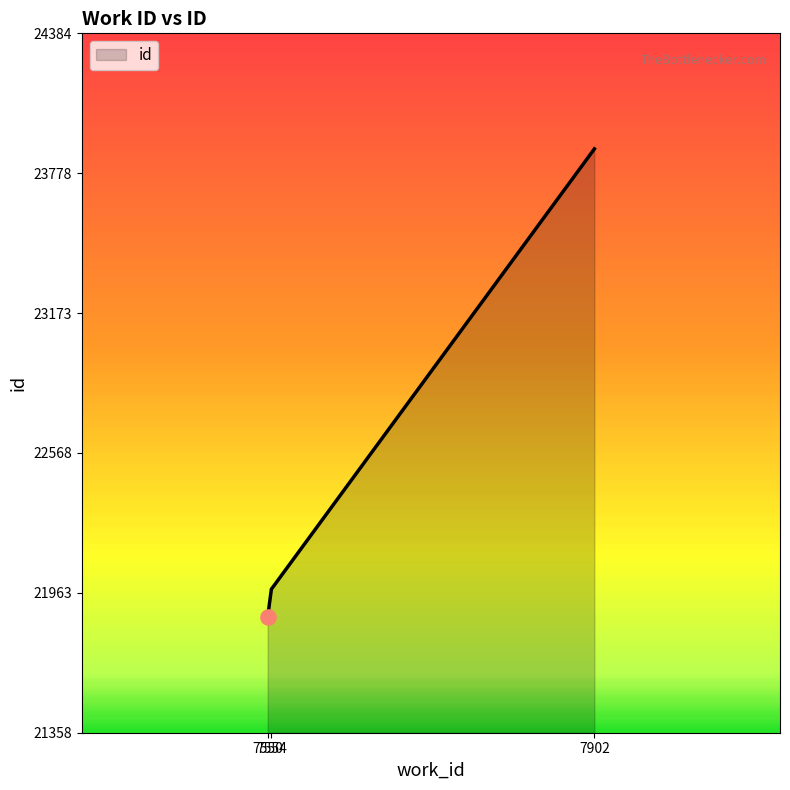

Which has a higher value, 7550 or 7902?

7902